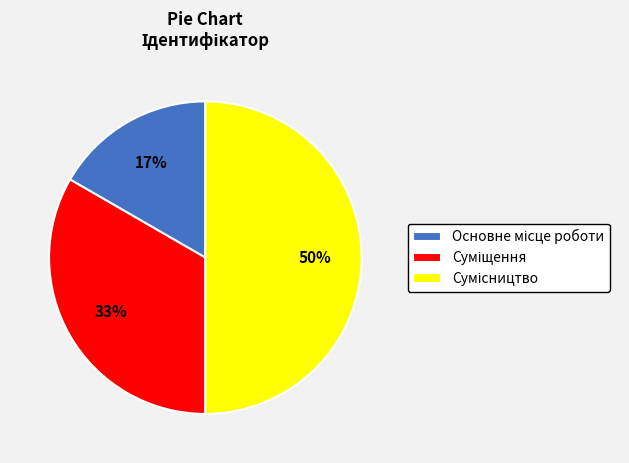

To the nearest percent, what is the average slice percentage?

33%